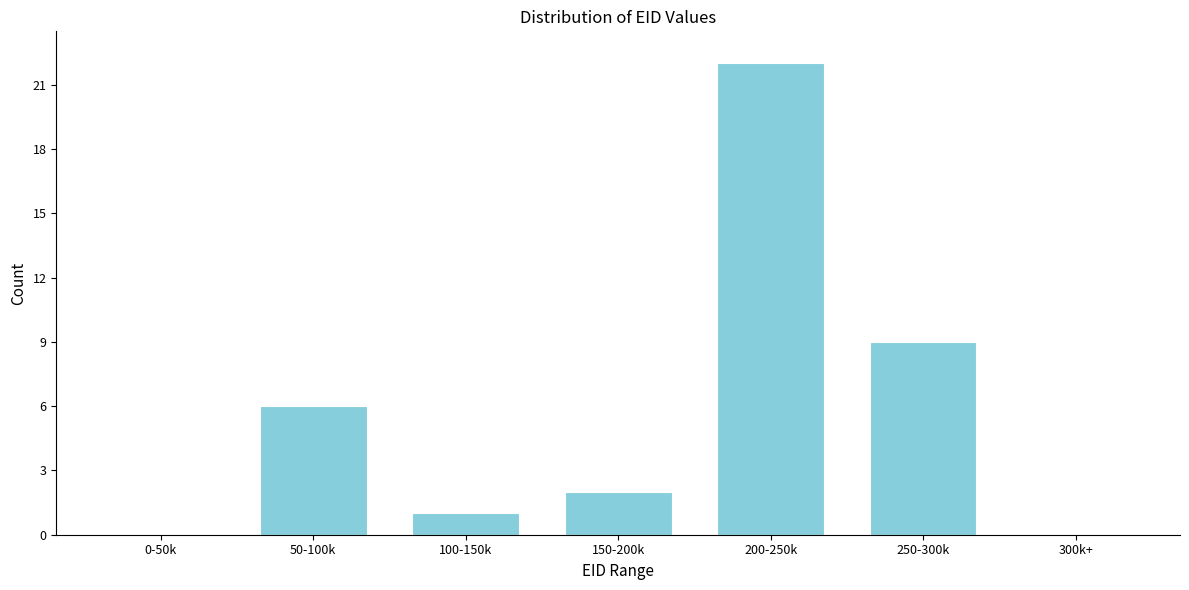

Reading left to right, what are all the values shown in this chart?

0-50k=0	50-100k=6	100-150k=1	150-200k=2	200-250k=22	250-300k=9	300k+=0